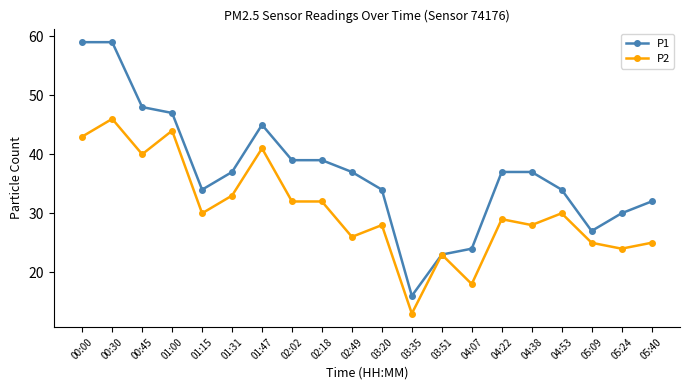

Rank the series by their maximum value, from highest to lowest.

P1, P2